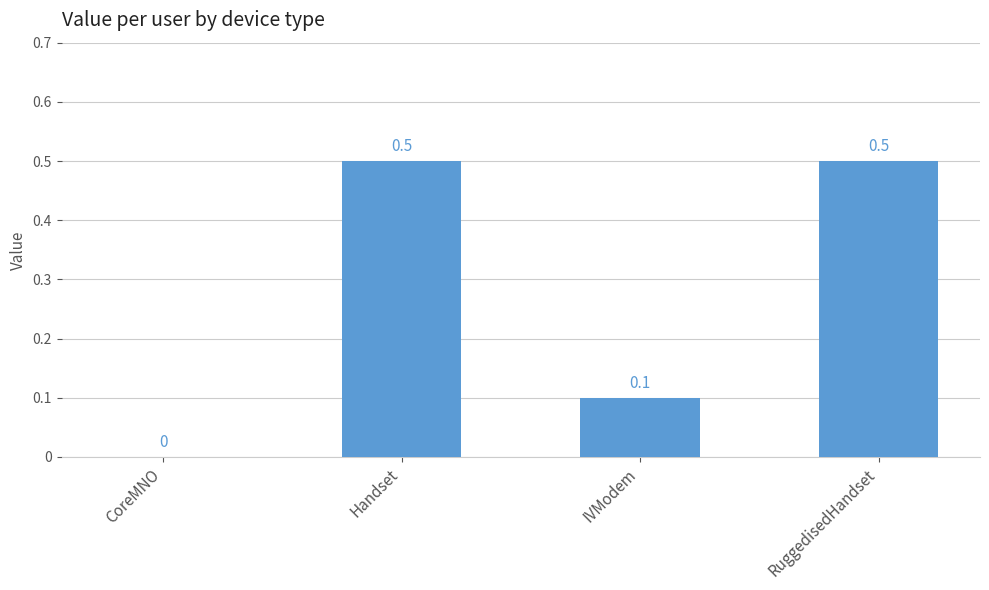

At which label is the value closest to 0?

CoreMNO